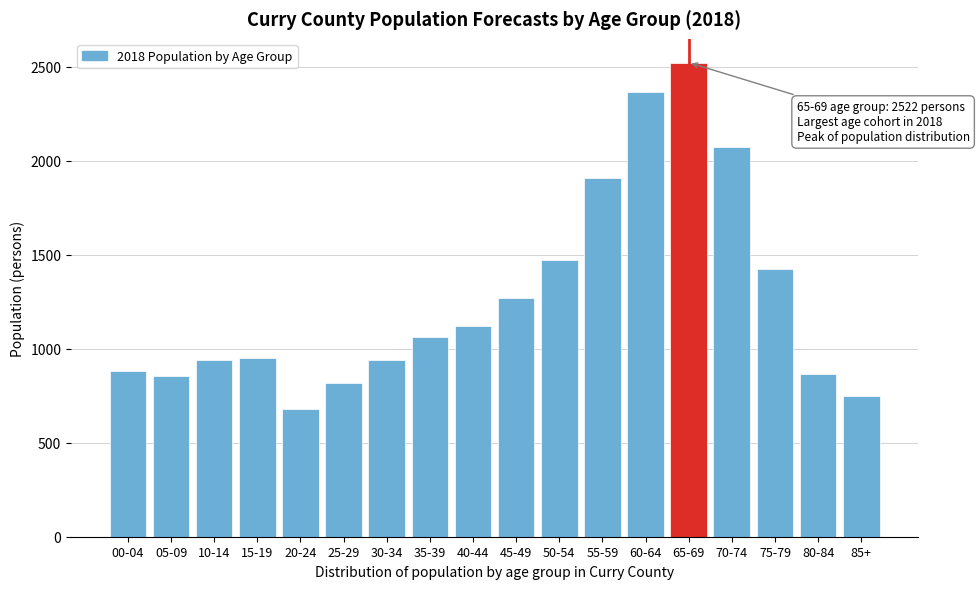

Which category has the lowest value across all series?

20-24